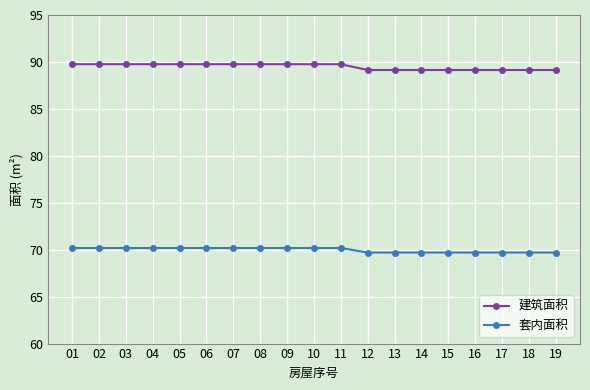

Which series has the widest spread of values?

建筑面积